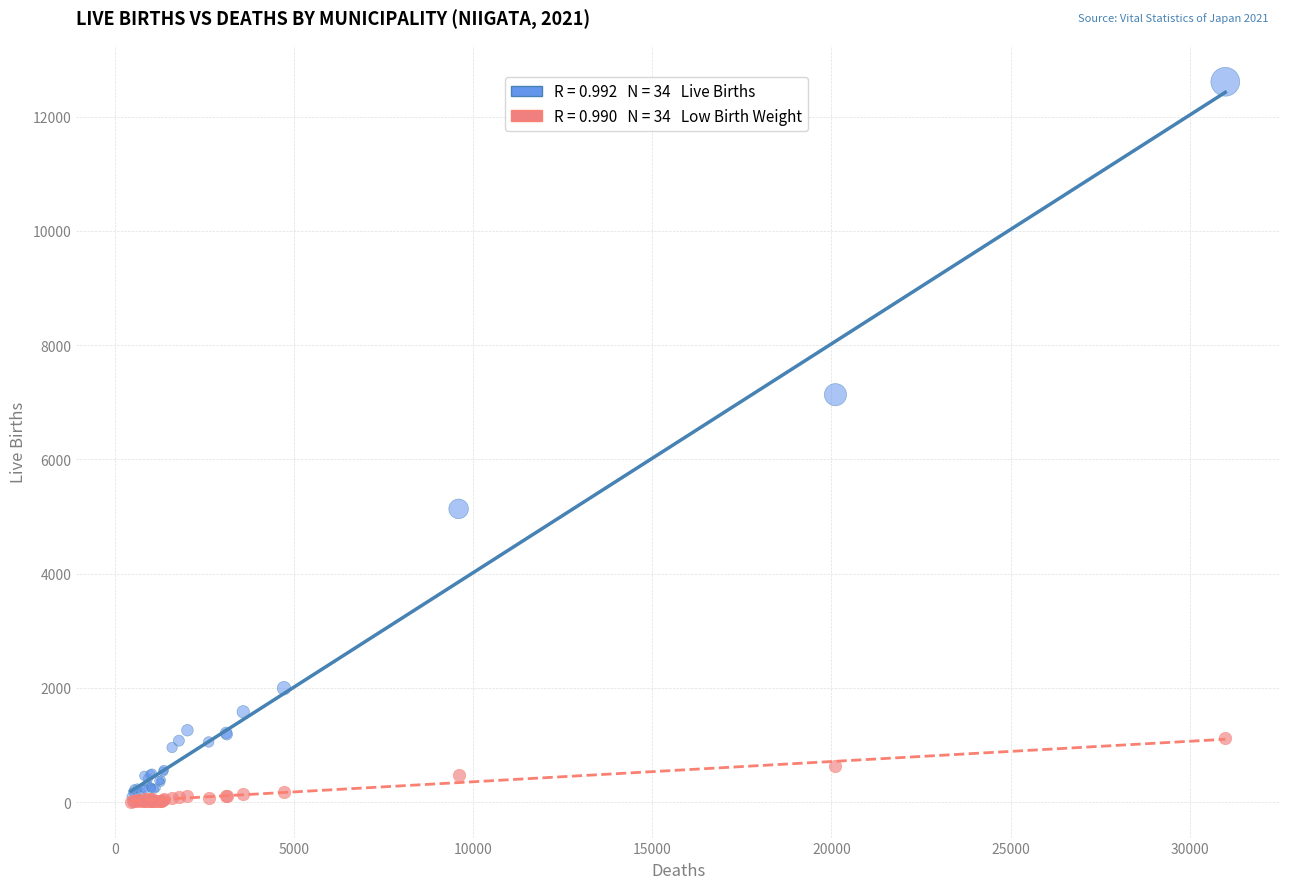

Across all series, what Y value is closest to 6308?

7131